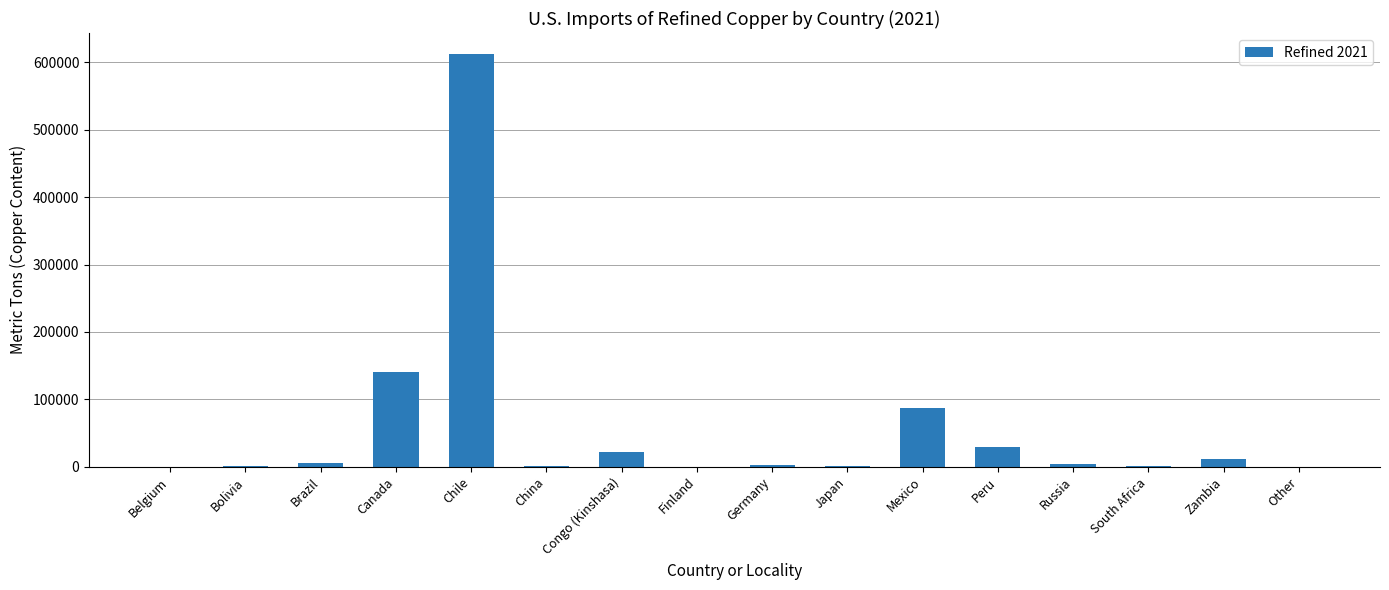

Is it true that the value at Belgium is 29?

True